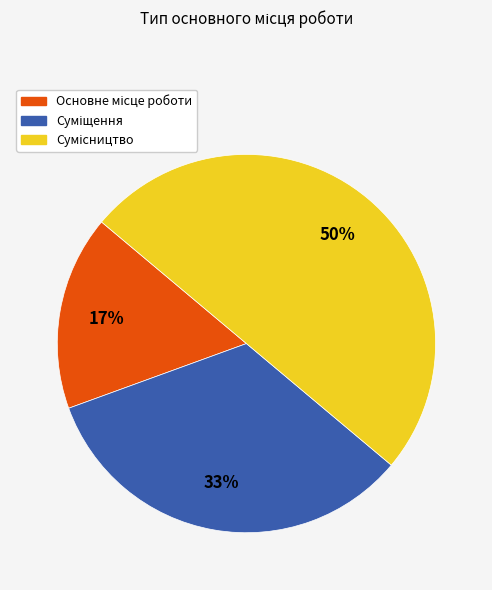

To the nearest percent, what is the average slice percentage?

33%